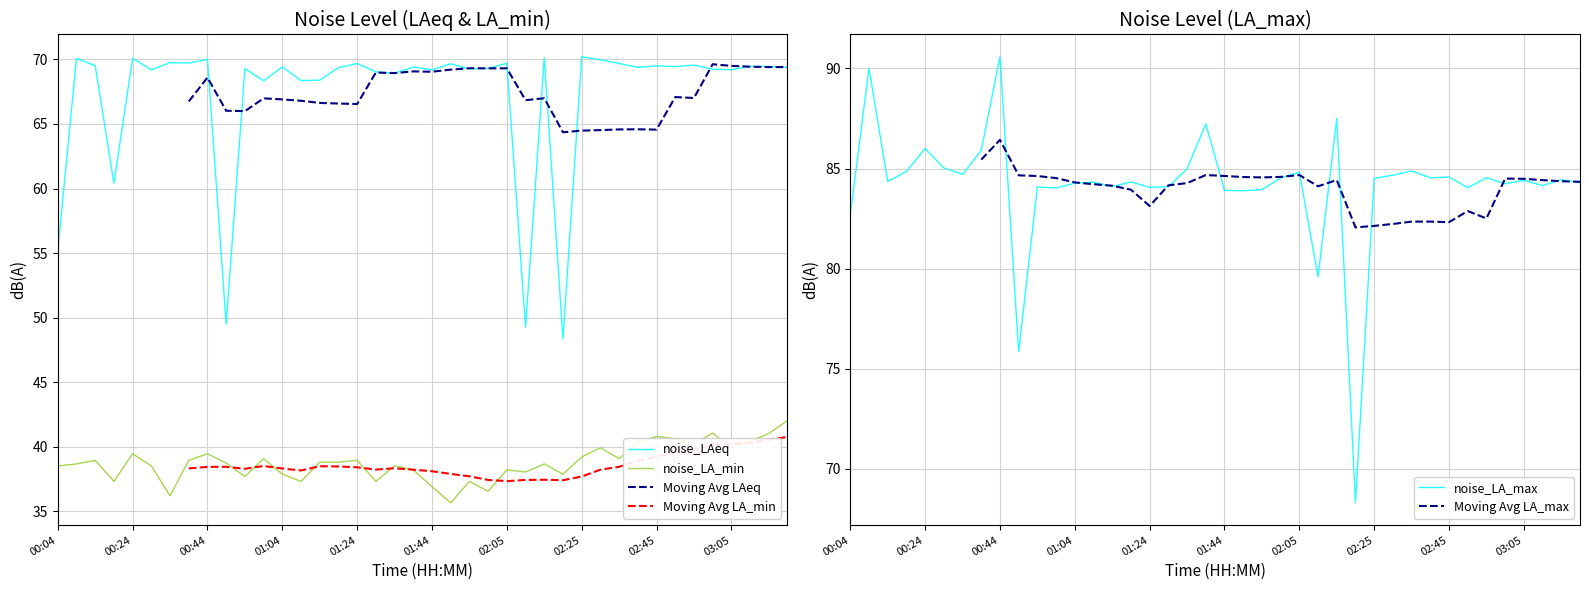

True or false: noise_LA_min and noise_LAeq intersect in this chart.

False